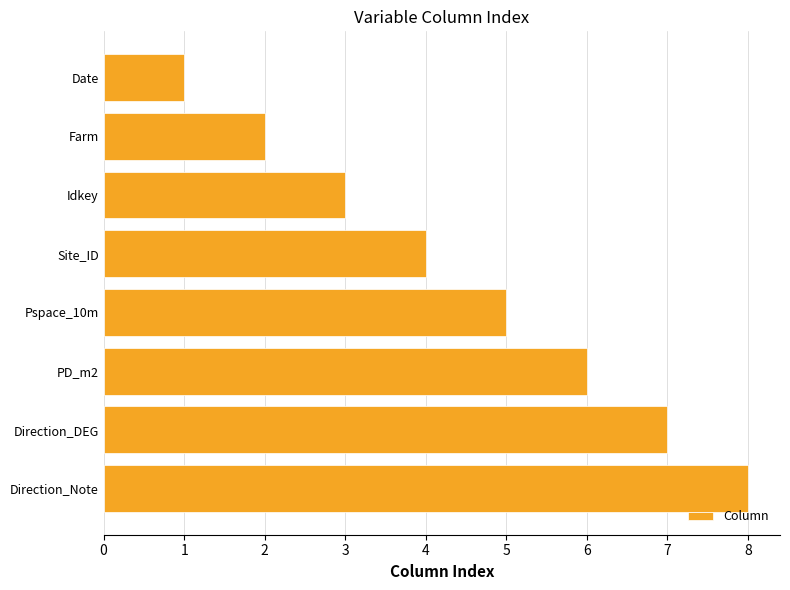

Read the value at Site_ID.

4